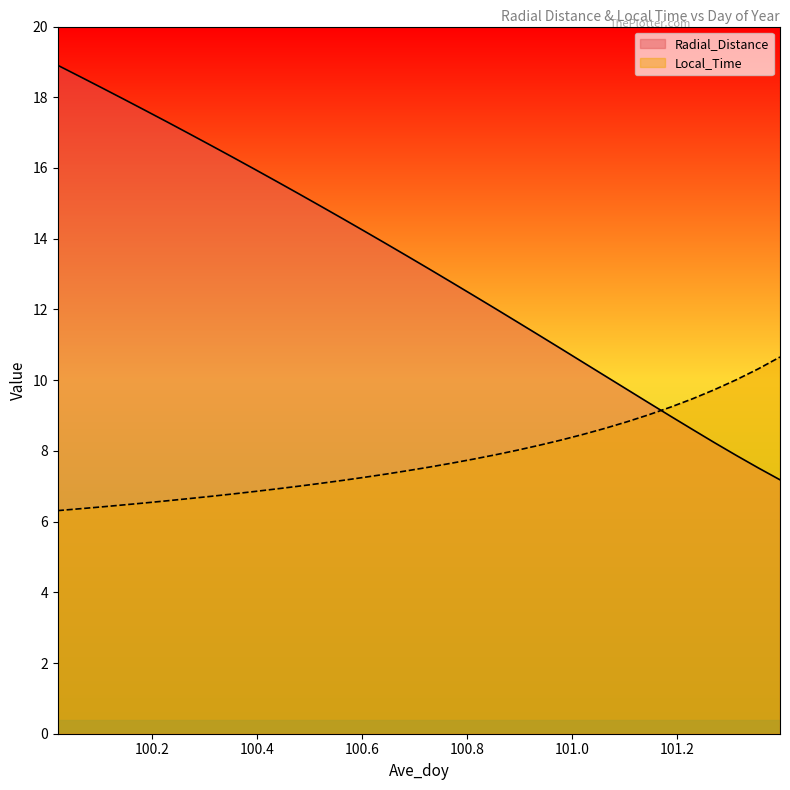

Does the chart have visible grid lines?

No